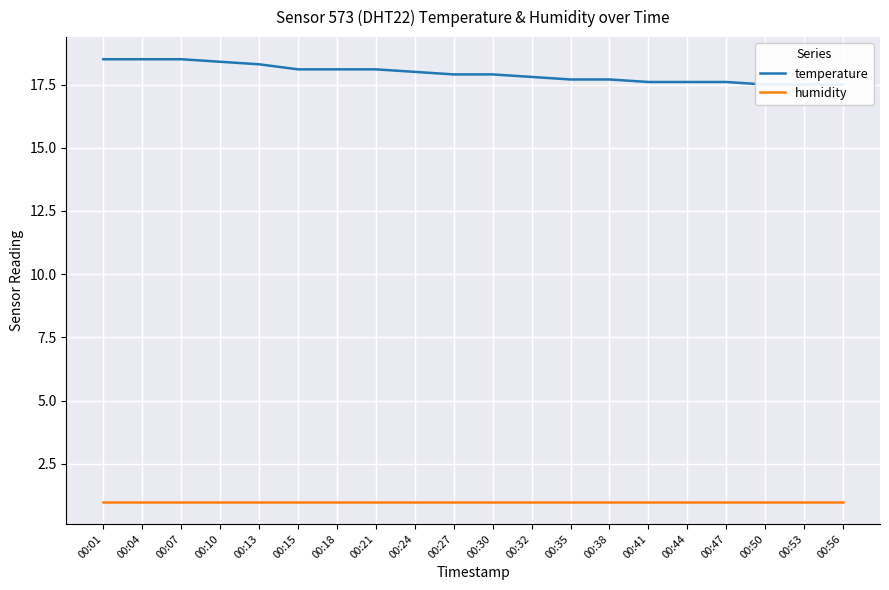

Which has a higher value, 00:24 or 00:01?

00:01